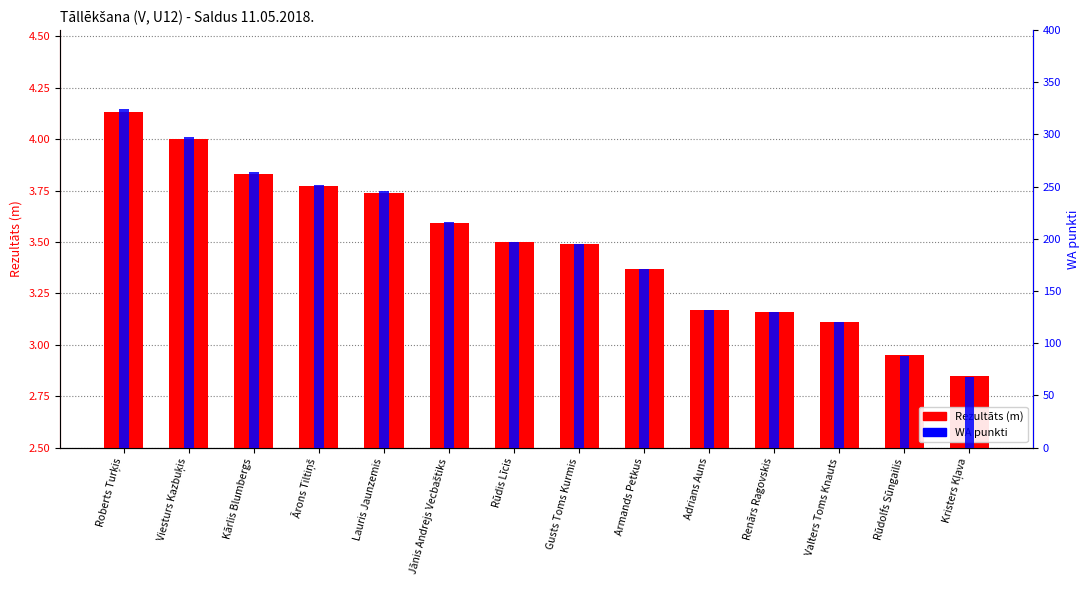

At how many categories does at least one series exceed 116?

12